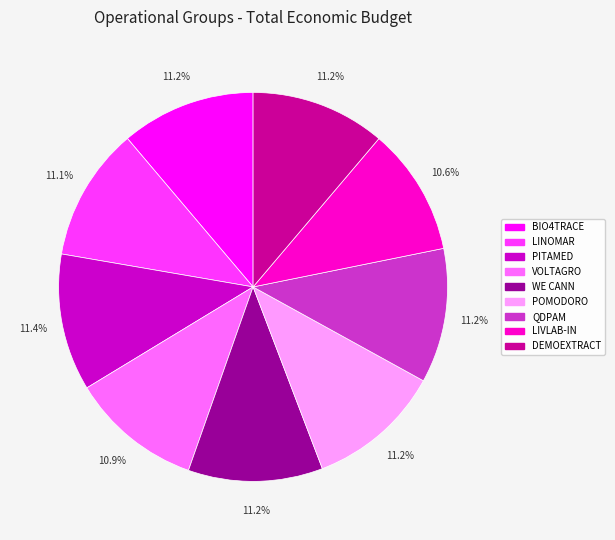

What is the ratio of the value at LINOMAR to the value at DEMOEXTRACT?

1.0